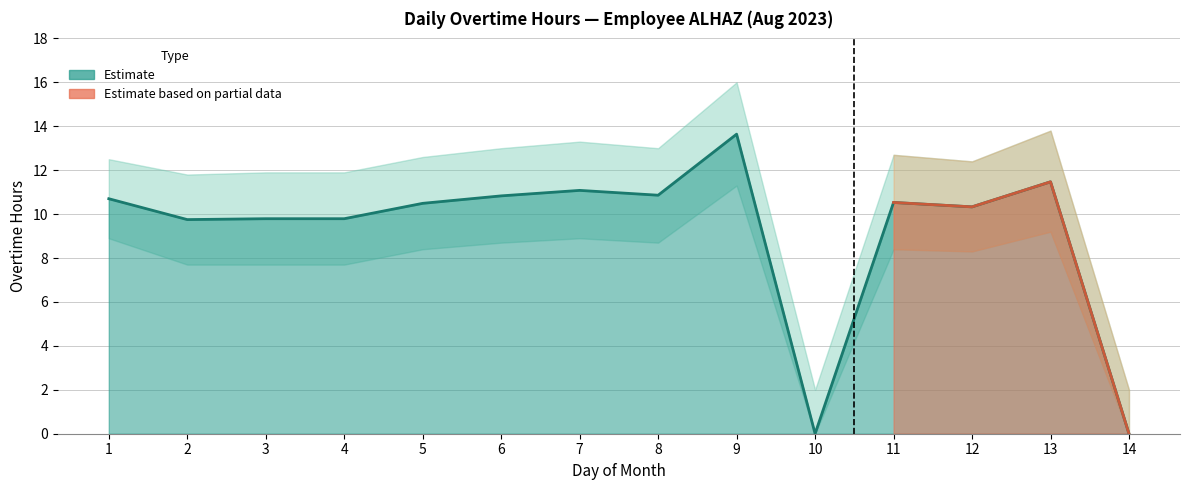

How many interior local valleys (lower than both neighbors) does the data have?

4